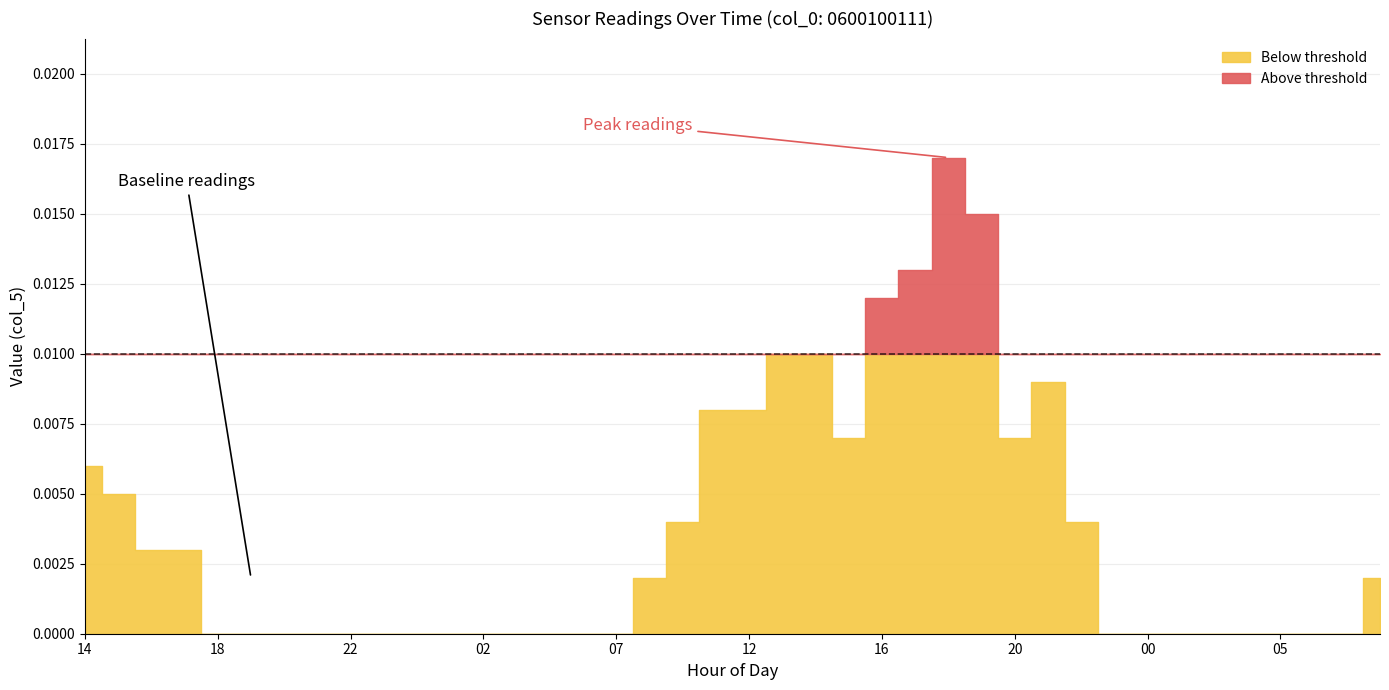

Does the chart display data point markers on the line(s)?

No